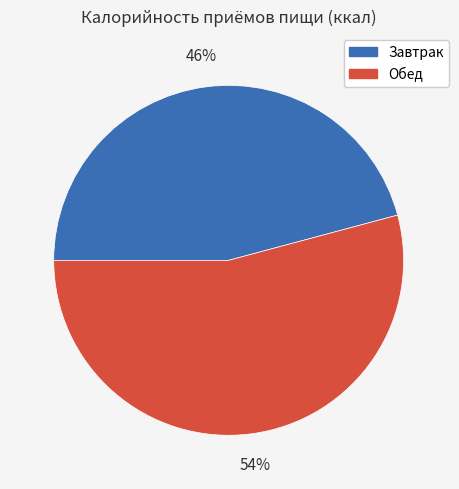

Which slice is the smallest?

Завтрак